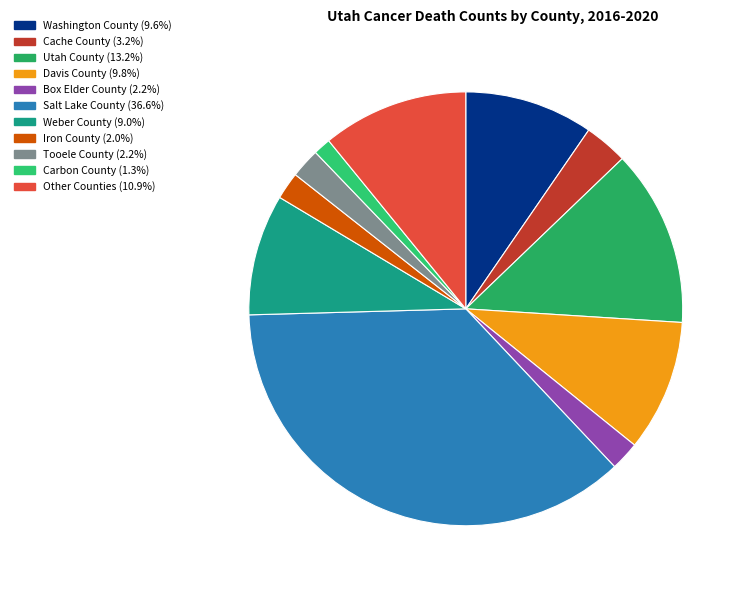

Count the number of slices in the pie.

11